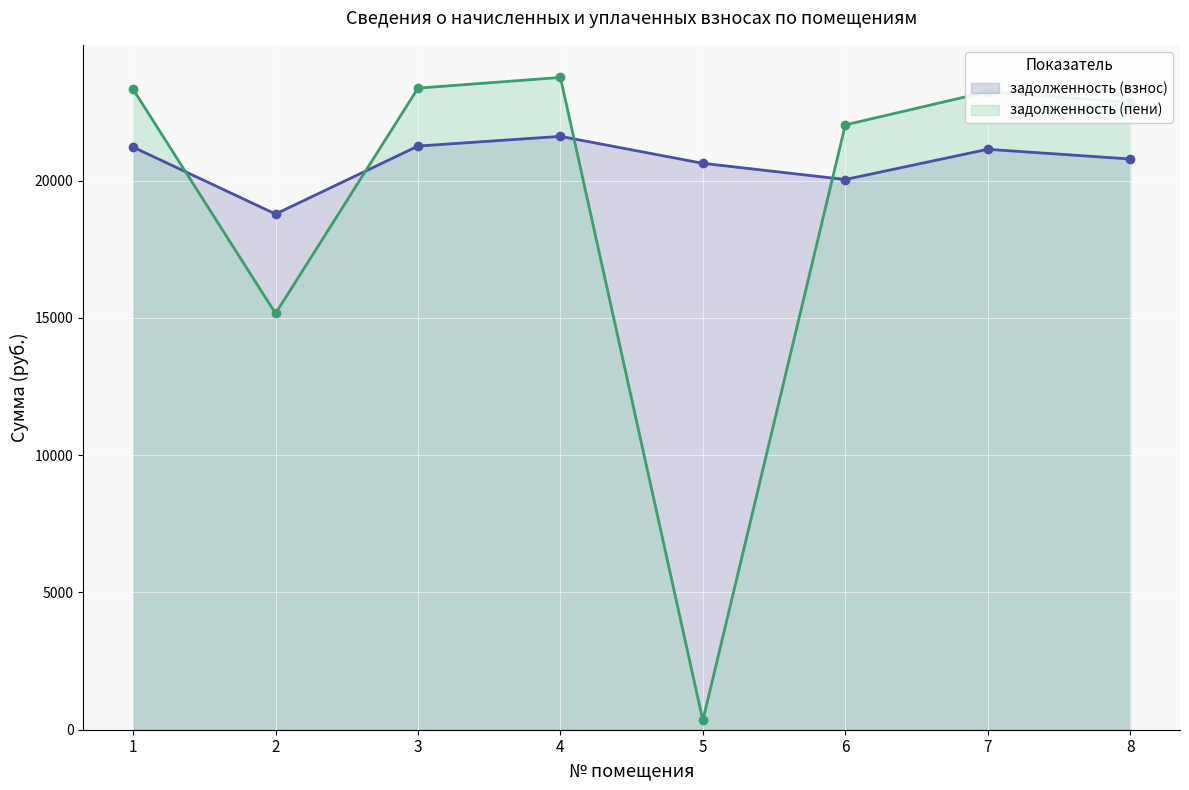

Between which two adjacent categories do задолженность (пени) and задолженность (взнос) first intersect?

1 and 2